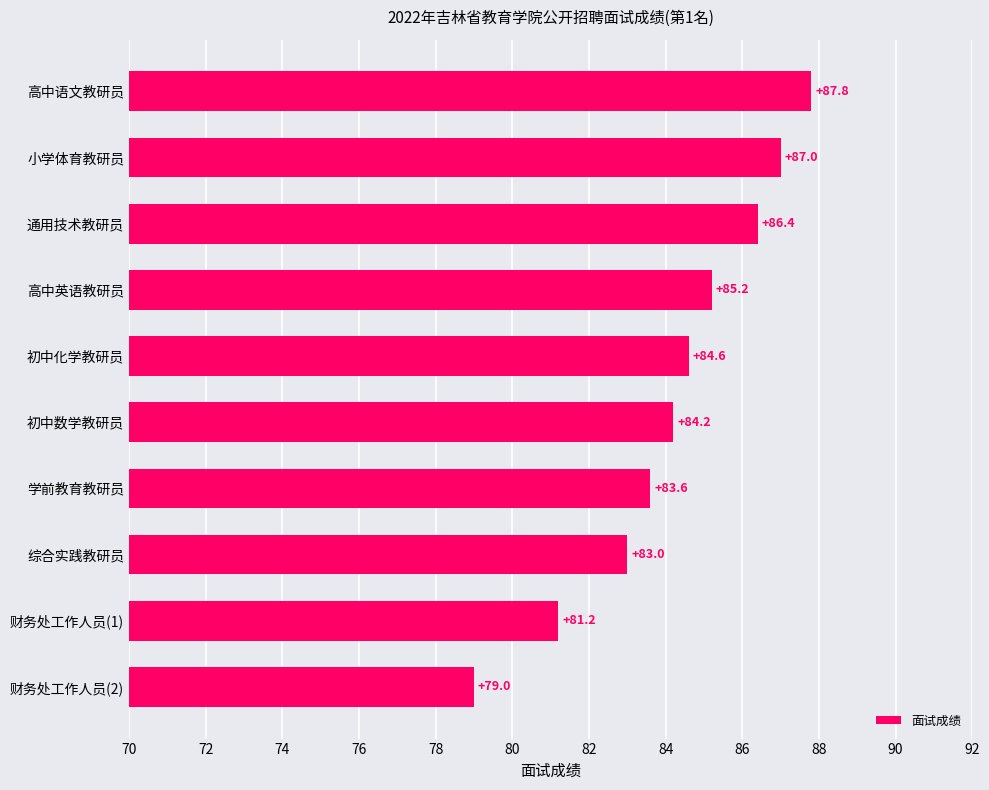

List the labels in order of value, largest first.

高中语文教研员, 小学体育教研员, 通用技术教研员, 高中英语教研员, 初中化学教研员, 初中数学教研员, 学前教育教研员, 综合实践教研员, 财务处工作人员(1), 财务处工作人员(2)